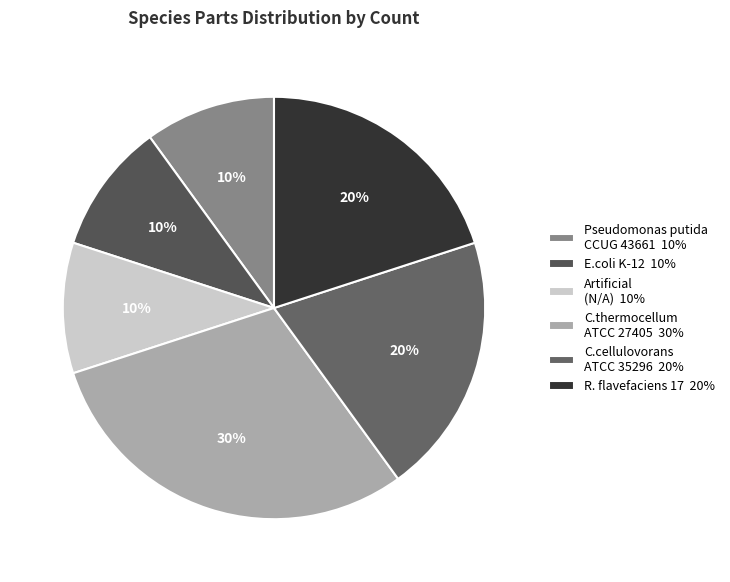

To the nearest percent, what is the difference between the largest and smallest slice percentages?

20%